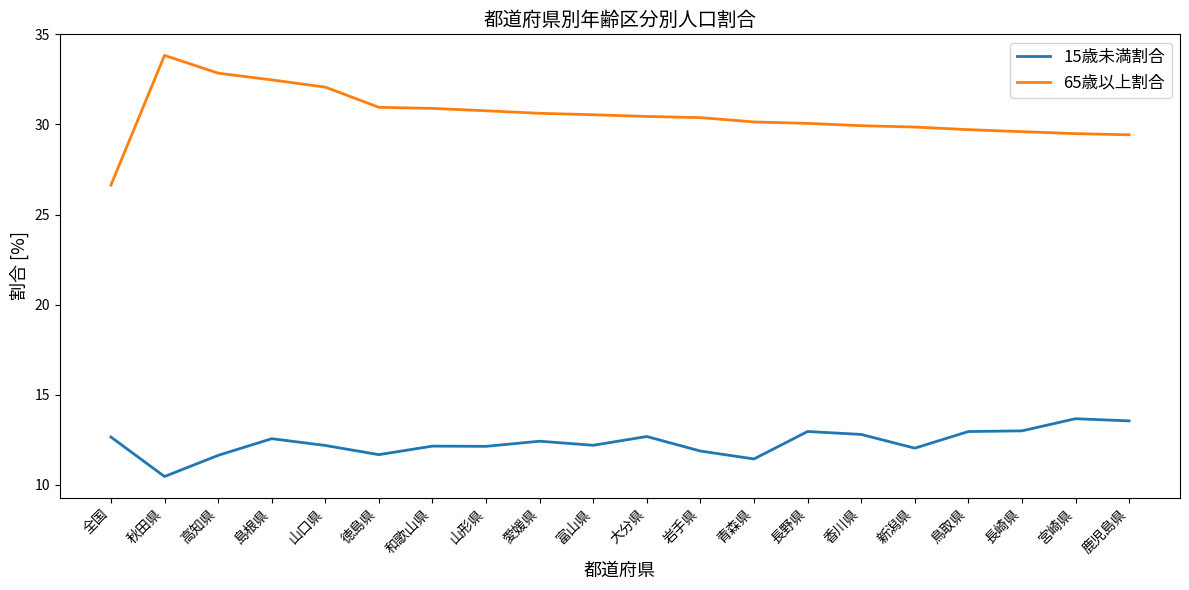

What is the difference between the highest and lowest values at 富山県?

18.4